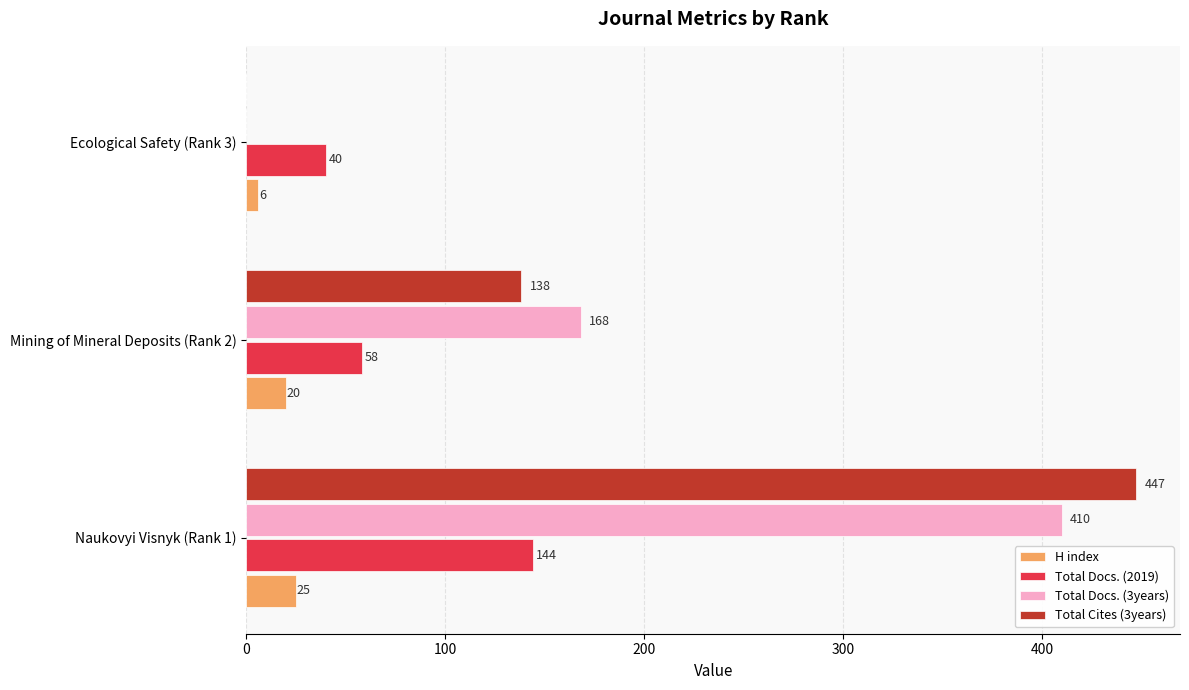

What value does the Total Docs. (3years) series have at Naukovyi Visnyk (Rank 1)?

410